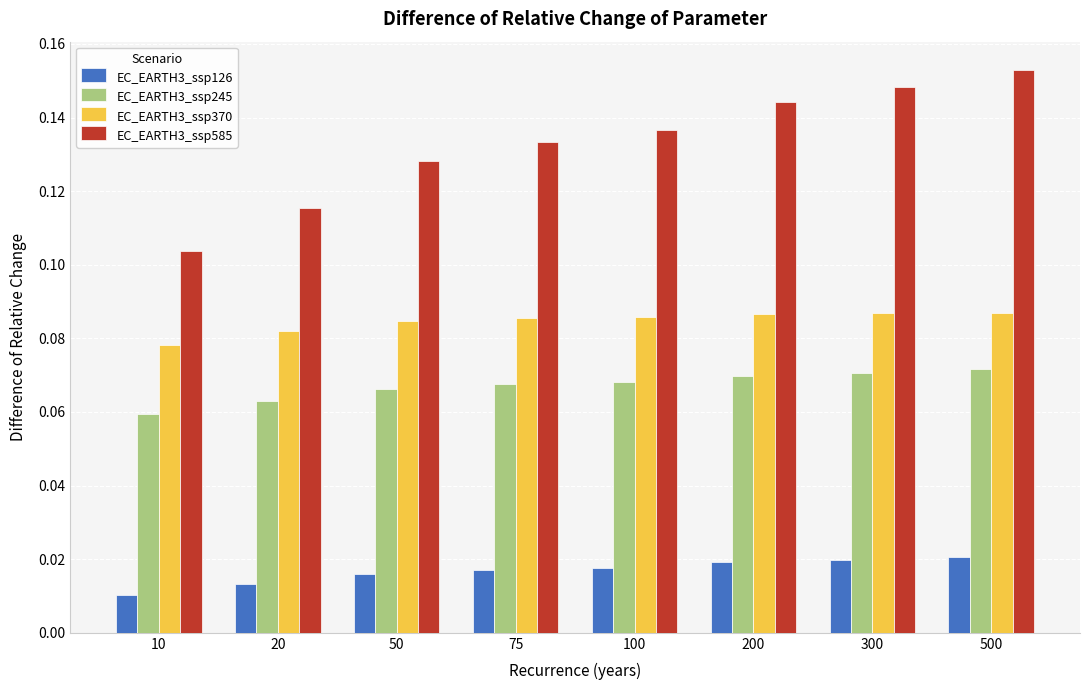

Are the bars grouped side by side (vs. stacked)?

Yes